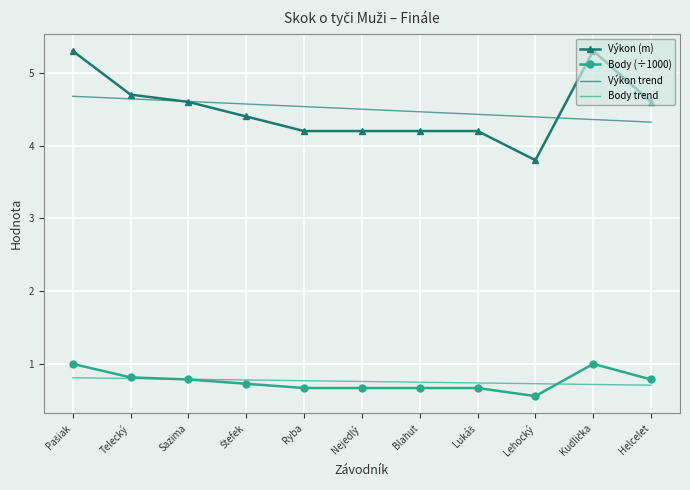

What is the sum of the Body (÷1000) values at Helcelet and Blahut?

1.5